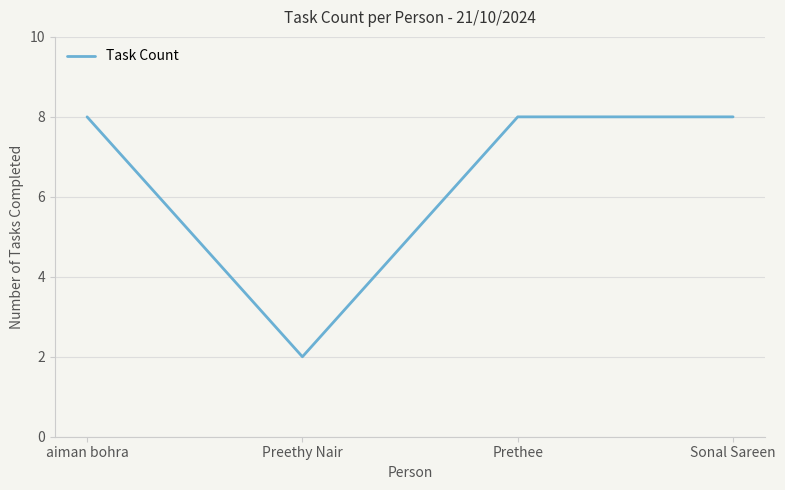

The value at Preethy Nair is 2. True or false?

True